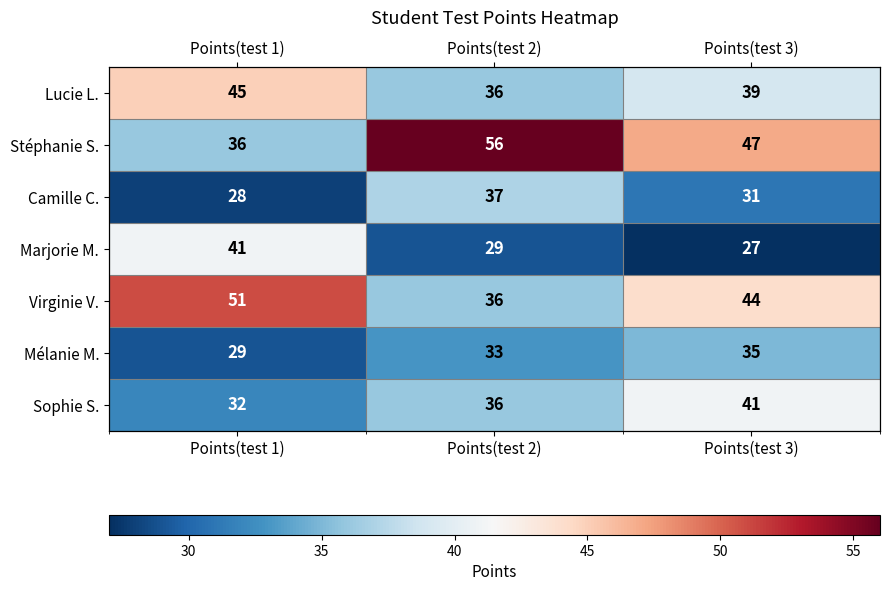

Where does the Virginie V. series first go above 44?

Points(test 1)